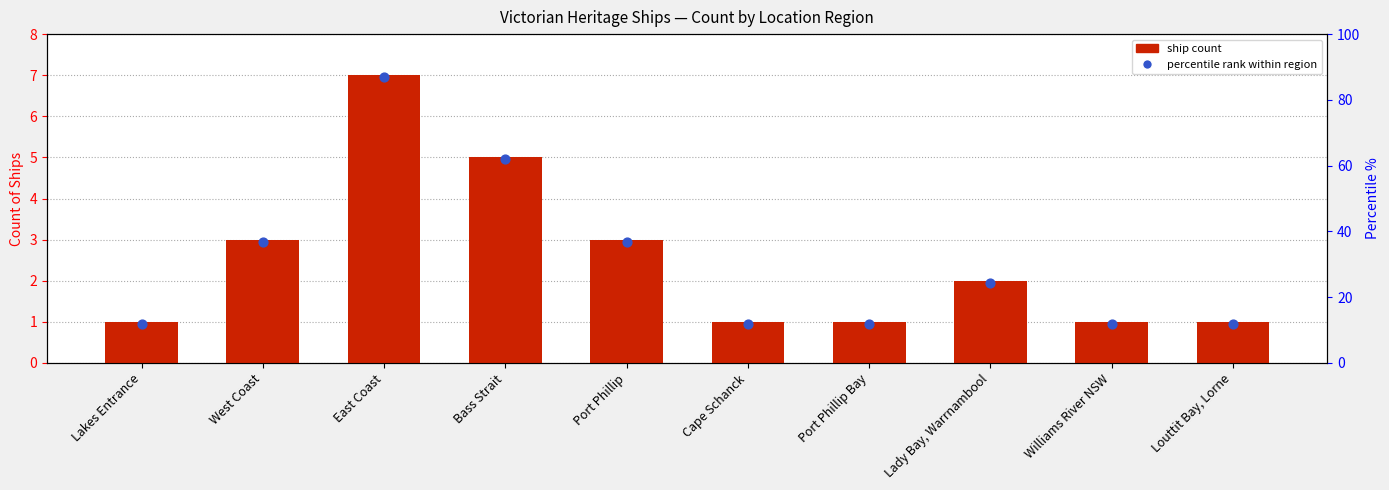

Approximately how many times larger is the value at Bass Strait compared to Port Phillip?

1.7